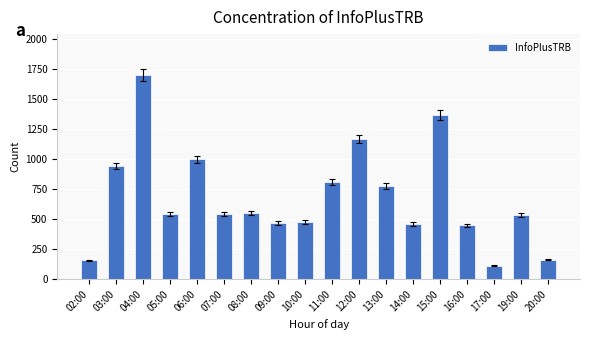

What is the minimum value shown in the chart?

114